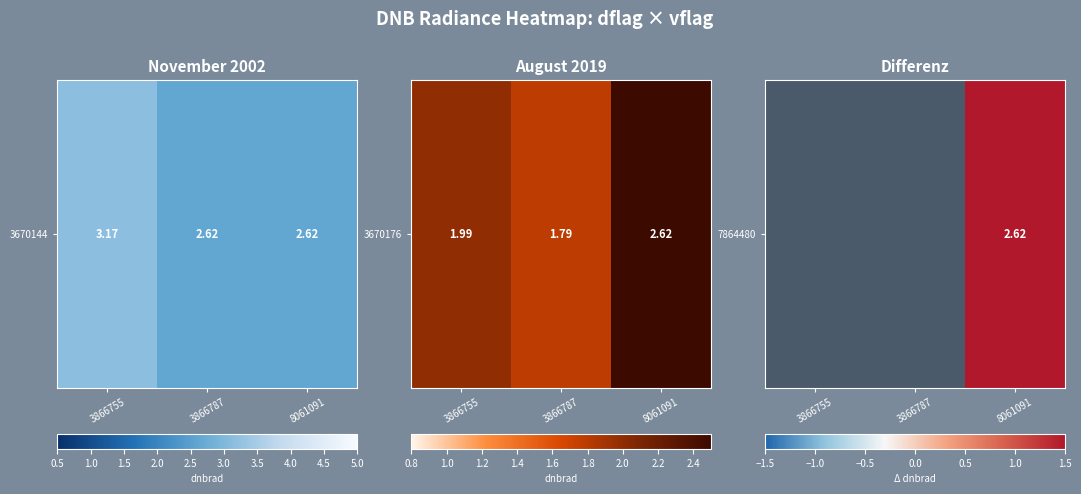

Rank the categories by value from lowest to highest.

3866755, 3866787, 8061091